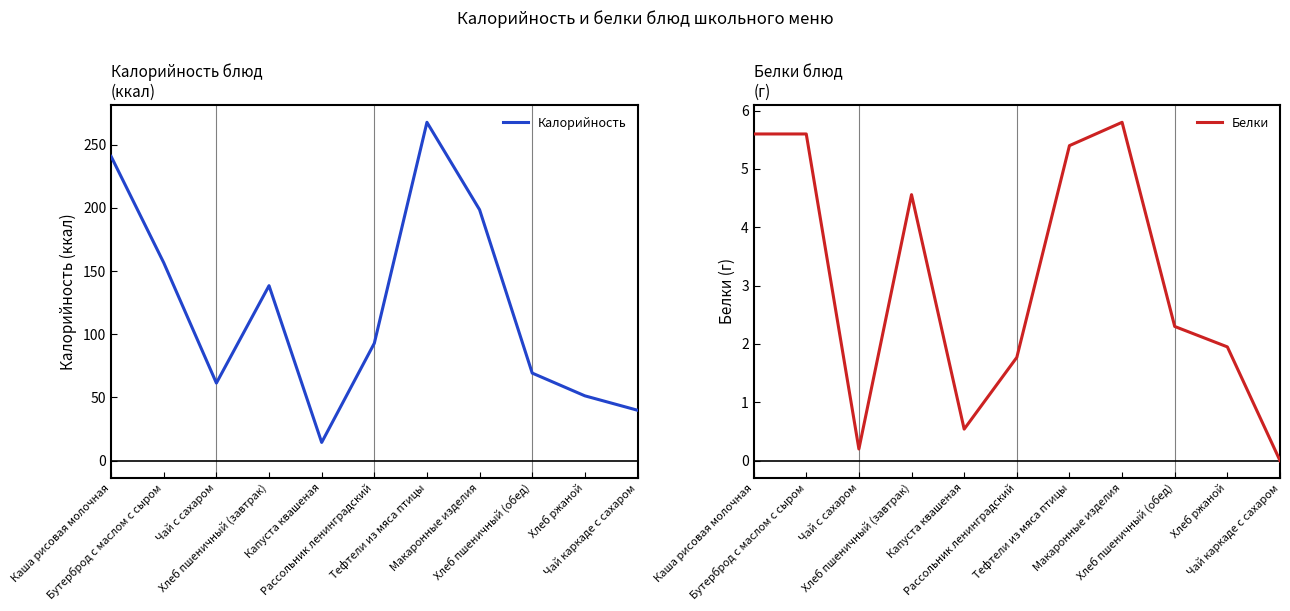

Which series has the largest total across all categories?

Калорийность